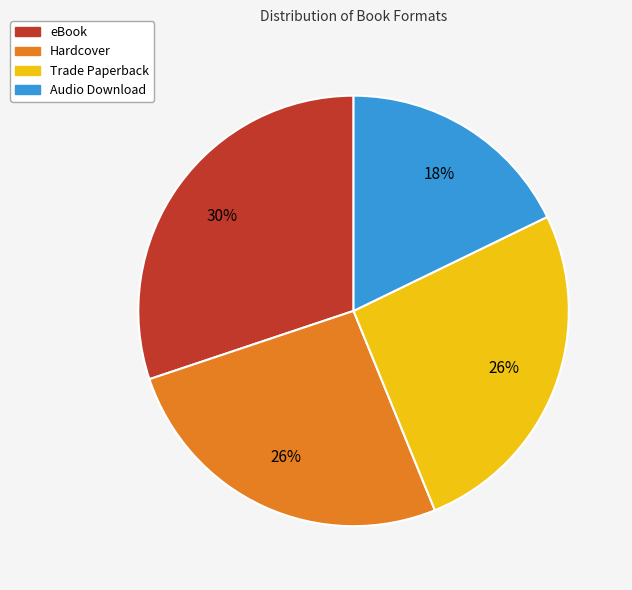

Does Audio Download represent more than half of the total?

No